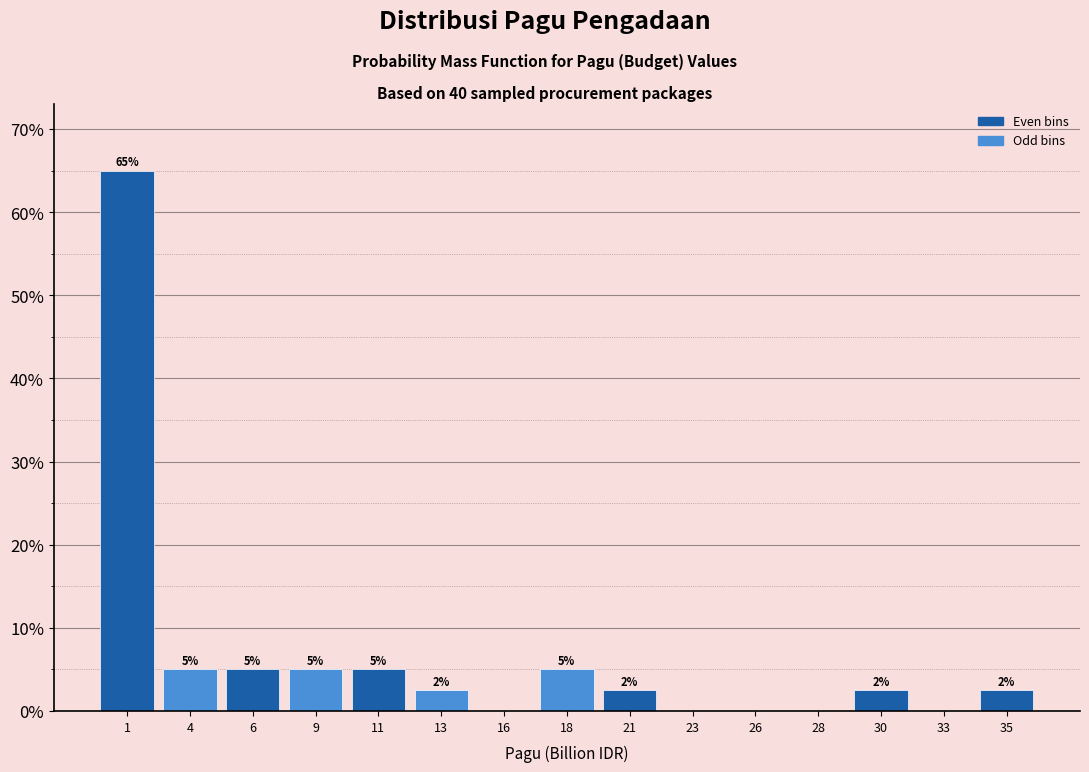

Approximately how many times larger is the value at 30 compared to 13?

1.0